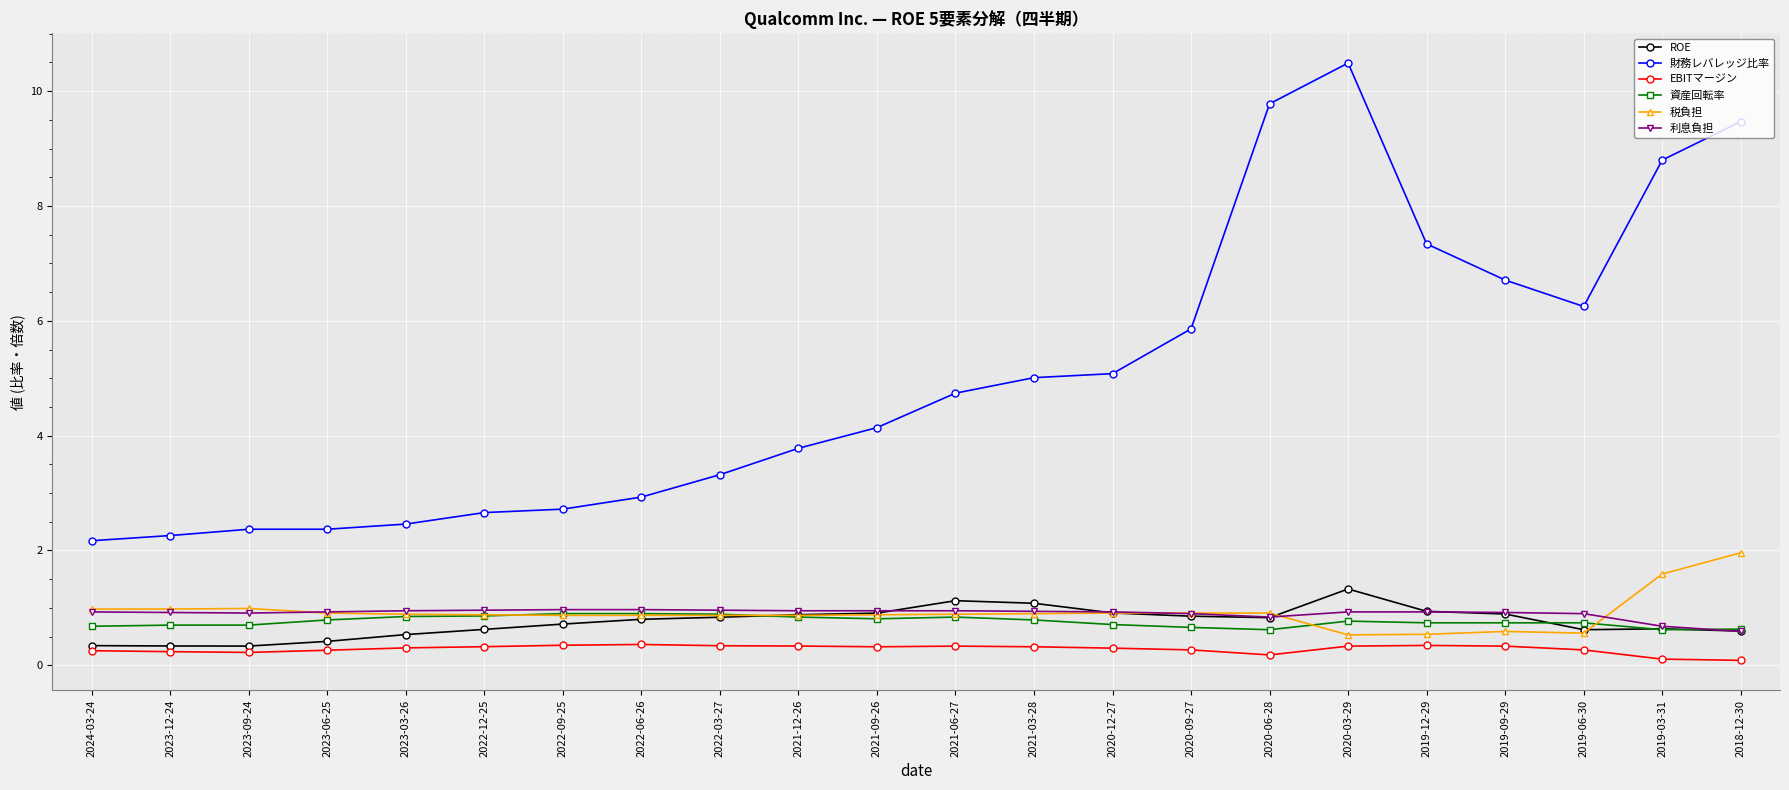

What is the average value of the 財務レバレッジ比率 series?

5.0